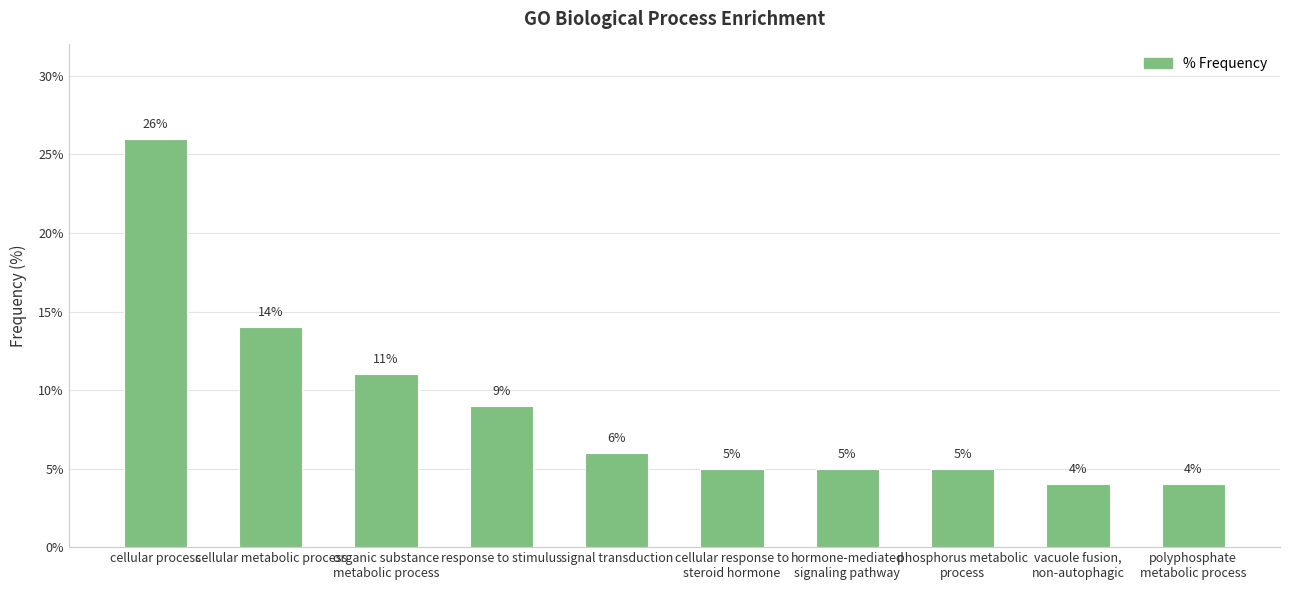

Between phosphorus metabolic
process and polyphosphate
metabolic process, which is larger?

phosphorus metabolic
process